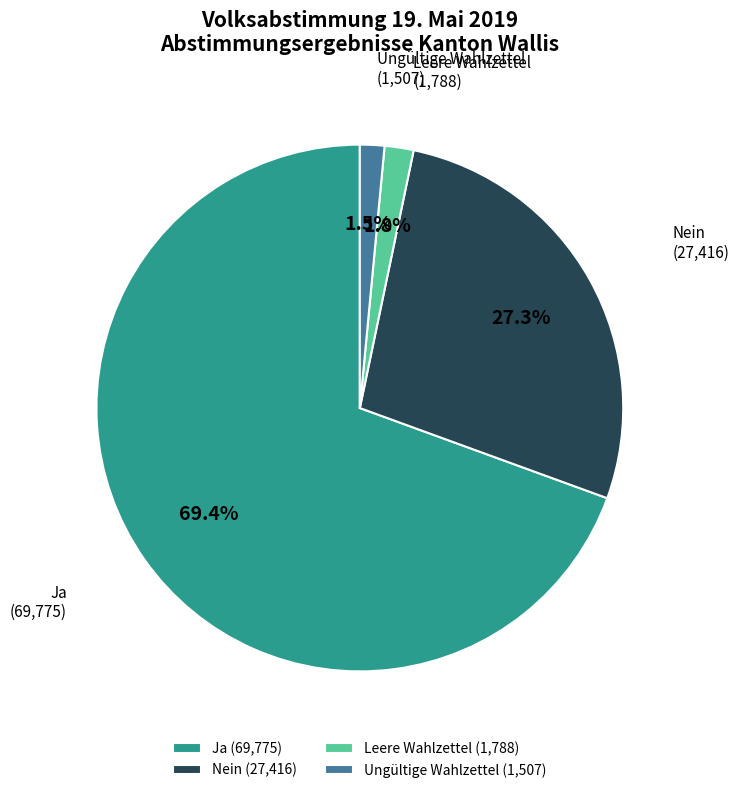

To the nearest percent, what is the difference between the largest and smallest slice percentages?

68%